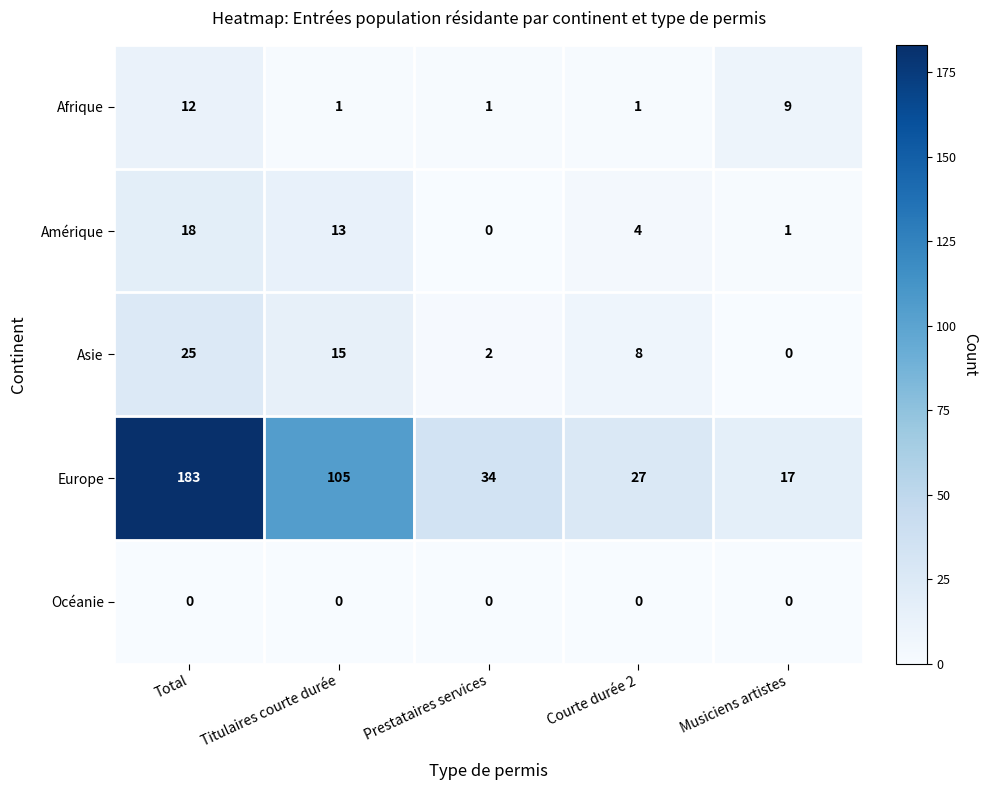

What is the spread (max minus min) of values at Total?

183